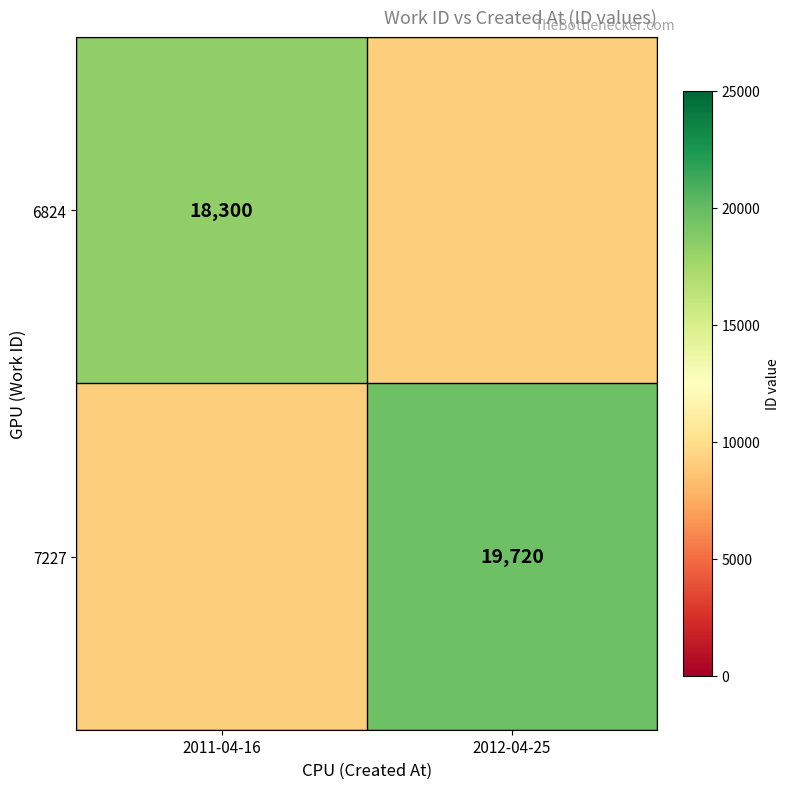

Is the value of 7227 at 2012-04-25 greater than the value of 6824 at 2011-04-16?

Yes